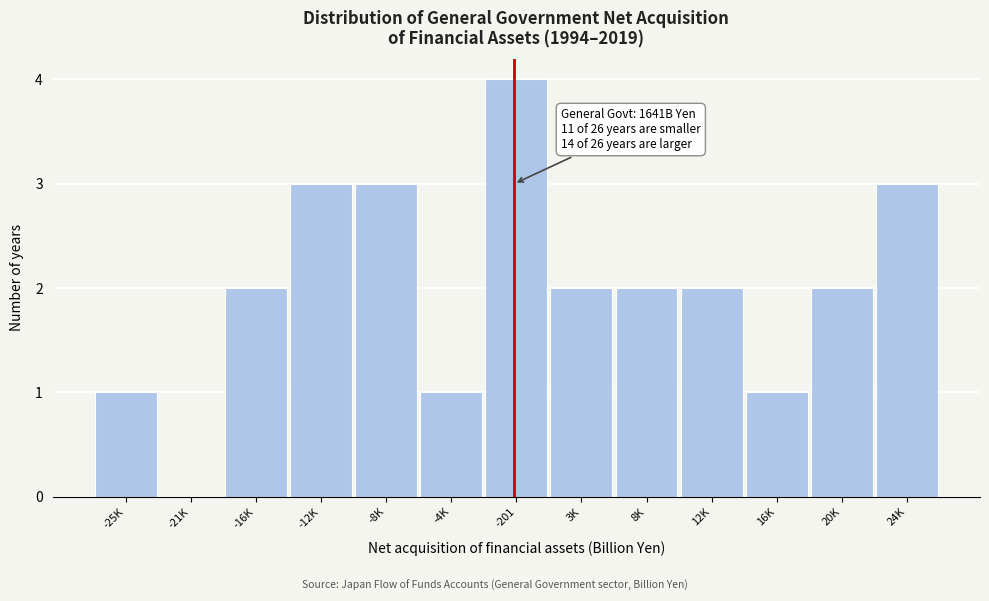

Reading left to right, extract all data points from this chart.

-25K=1	-21K=0	-16K=2	-12K=3	-8K=3	-4K=1	-201=4	3K=2	8K=2	12K=2	16K=1	20K=2	24K=3